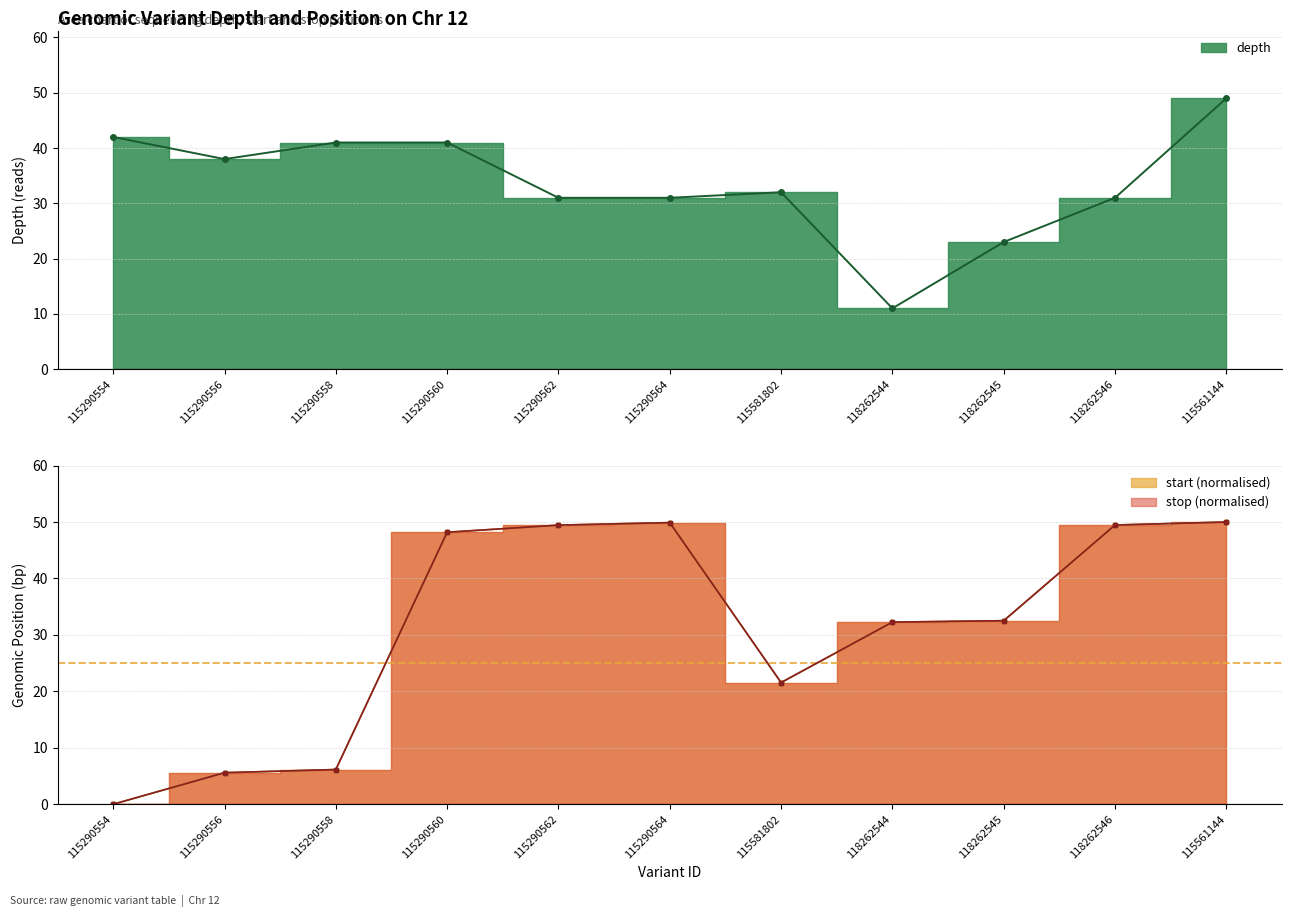

Reading left to right, extract all data points from this chart.

depth: 42.0	38.0	41.0	41.0	31.0	31.0	32.0	11.0	23.0	31.0	49.0
start: 0.0	5.6	6.1	48.2	49.5	49.9	21.6	32.3	32.5	49.5	50.0
stop: 0.0	5.6	6.1	48.2	49.5	49.9	21.6	32.3	32.5	49.5	50.0